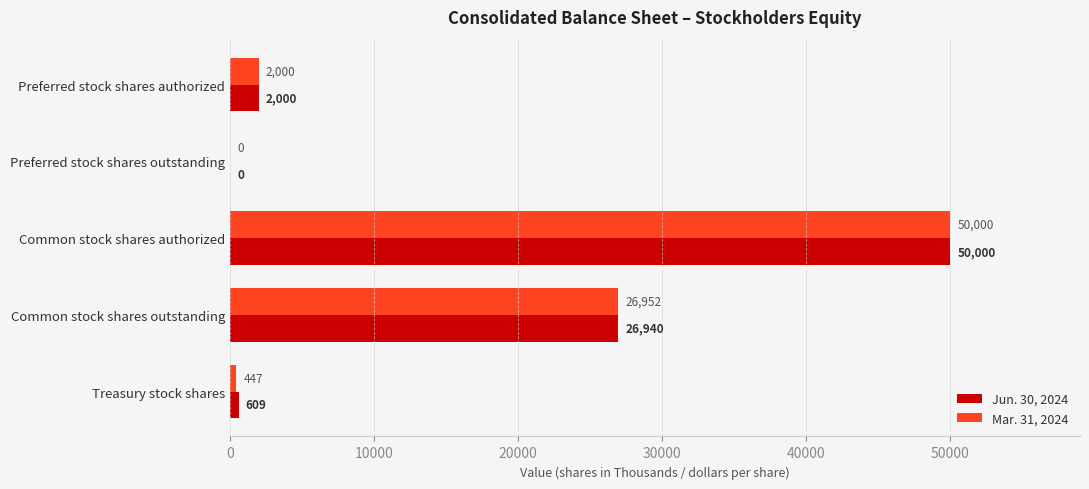

Read the Jun. 30, 2024 value at Treasury stock shares, to the nearest 50.

600